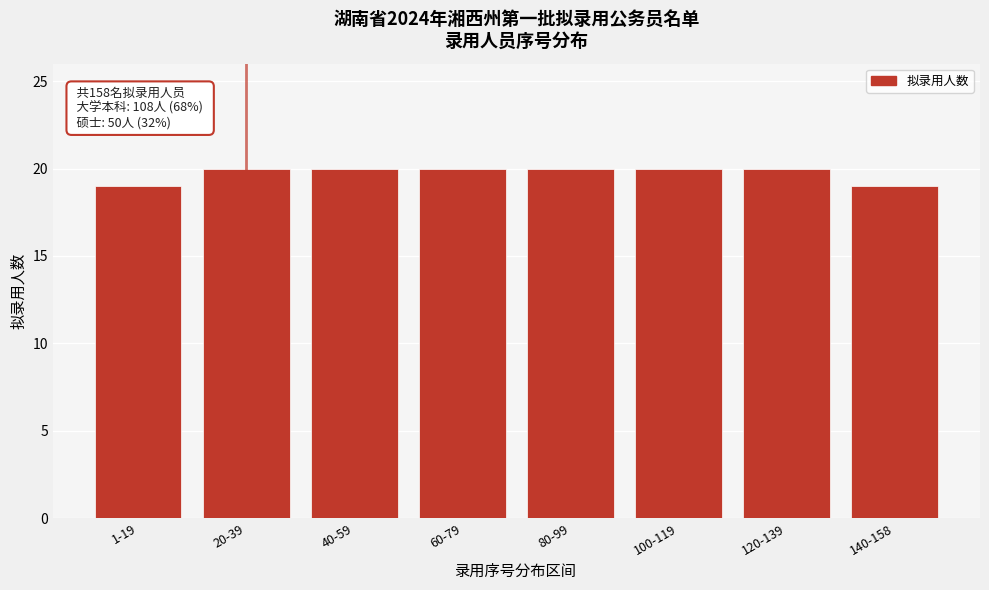

Reading right to left, transcribe all the data shown in this chart.

140-158=19	120-139=20	100-119=20	80-99=20	60-79=20	40-59=20	20-39=20	1-19=19